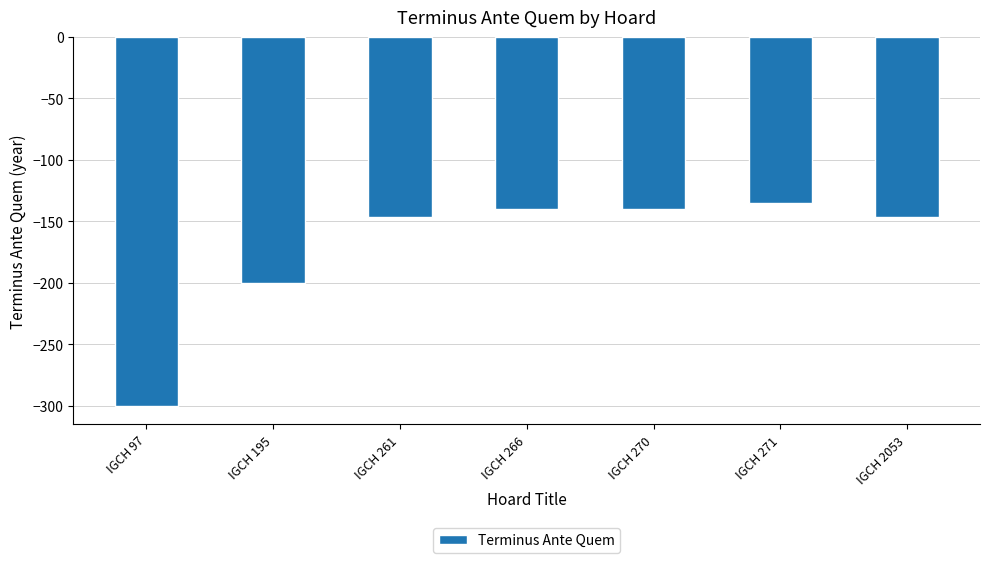

Reading left to right, transcribe all the data shown in this chart.

-300	-200	-146	-140	-140	-135	-146